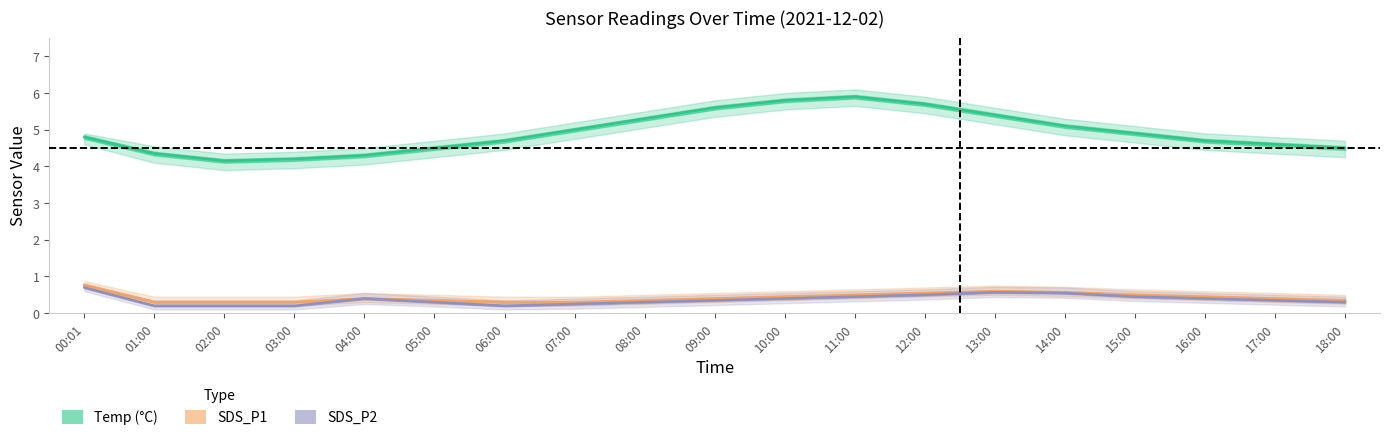

True or false: SDS_P1 has more than 0 points higher than both neighbors.

True